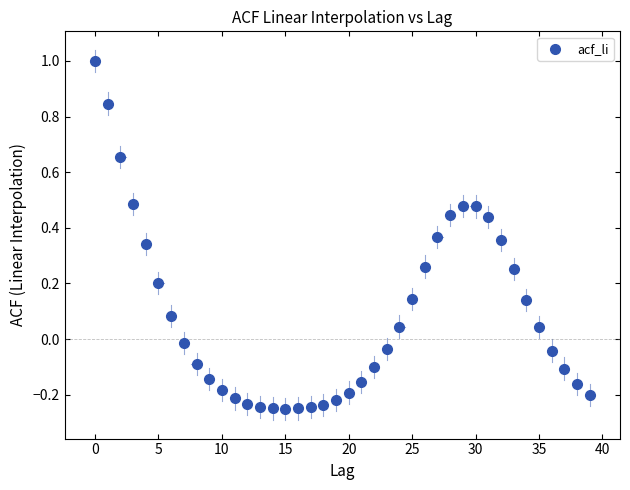

What is the range of Y values (max minus min)?

1.3